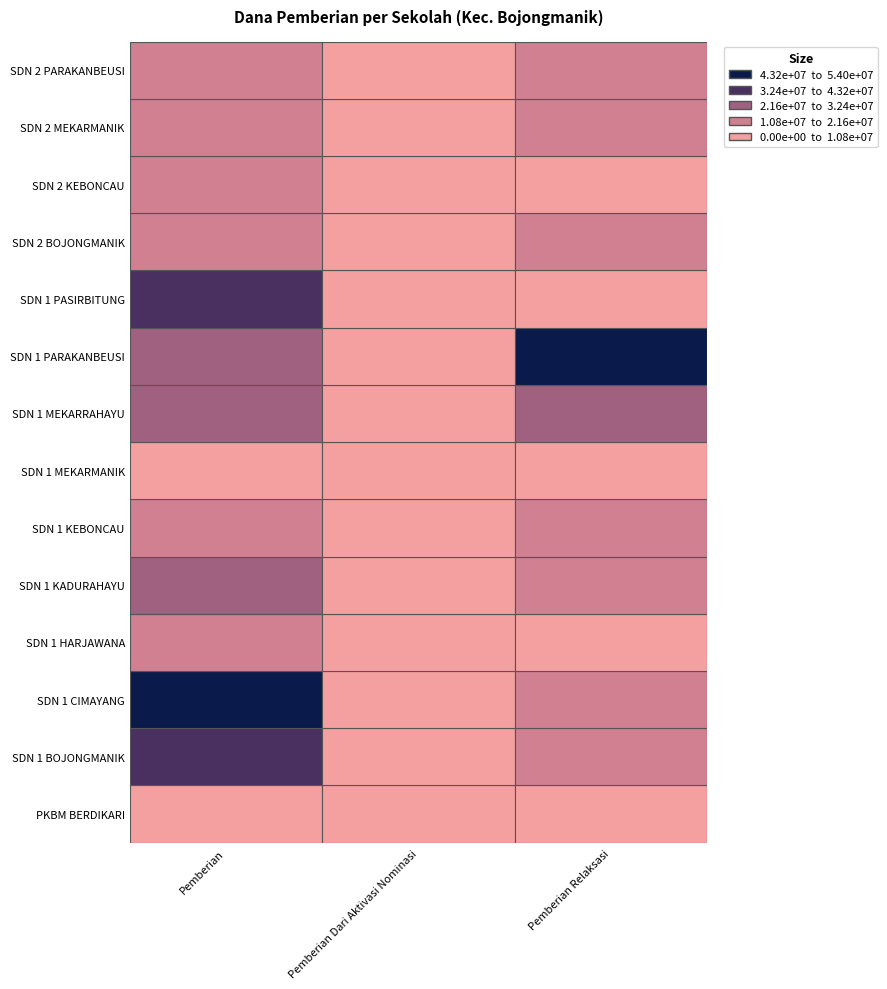

The PKBM BERDIKARI series shows 225000 at Pemberian. True or false?

True